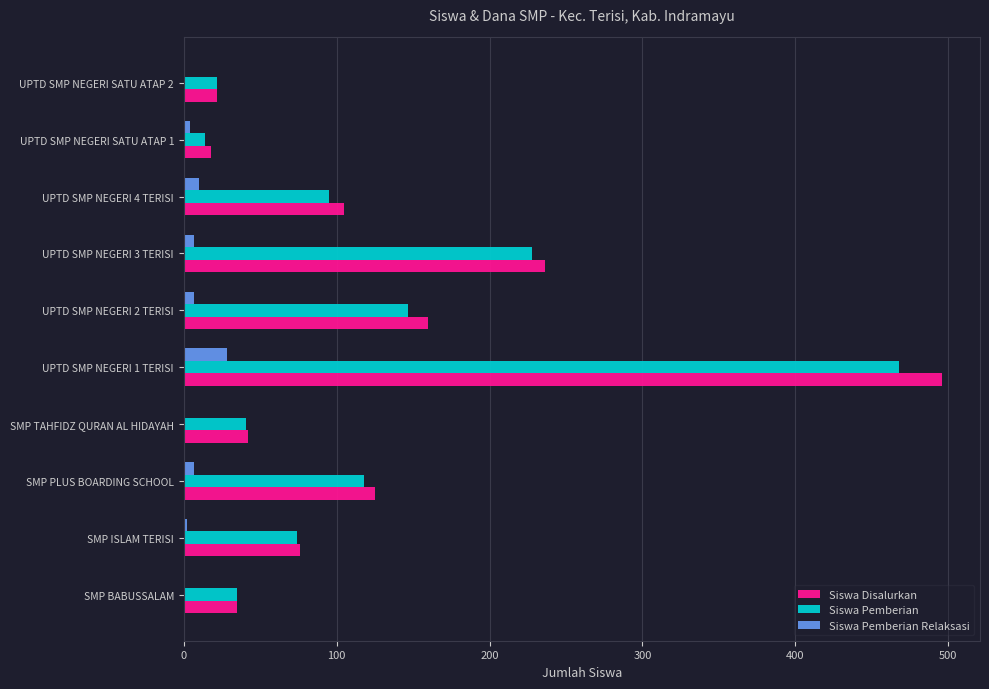

At which category is the sum across all series the highest?

UPTD SMP NEGERI 1 TERISI